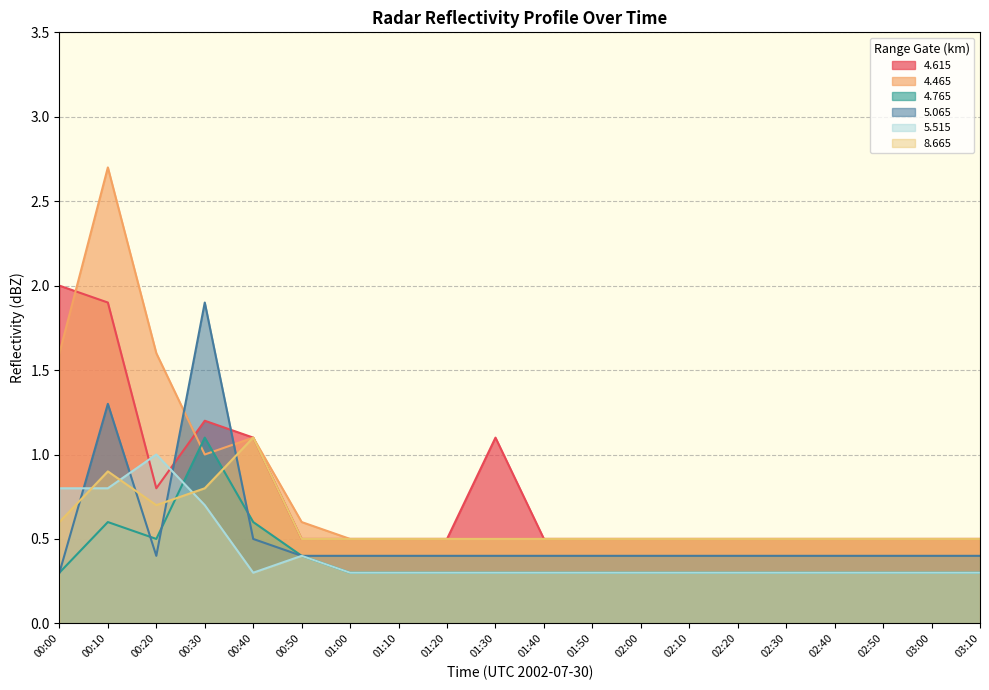

Which series ends up on top after the final intersection of 8.665 and 5.515?

8.665